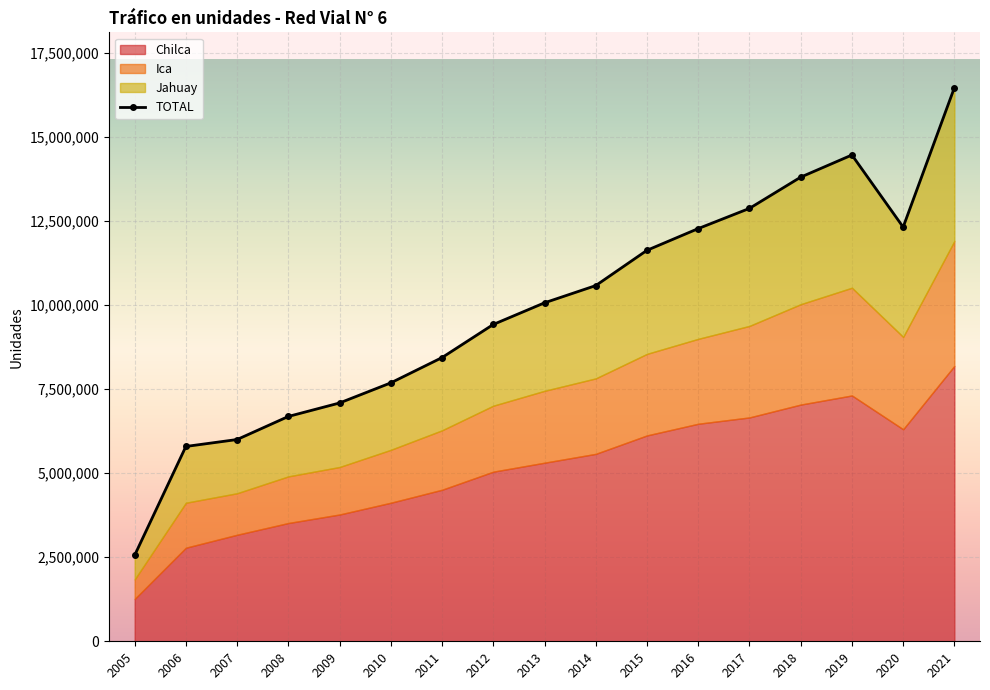

Which has a higher value, 2005 or 2019?

2019